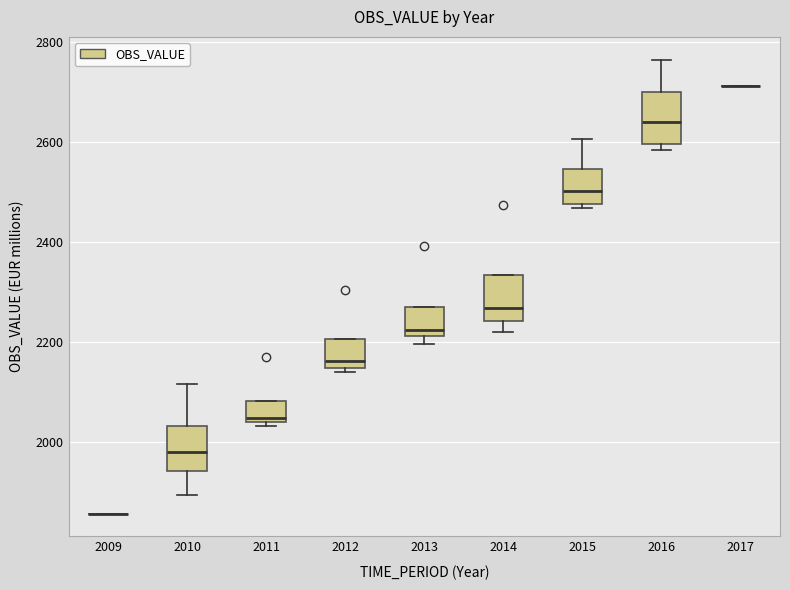

Reading left to right, read every box against the y-axis: the position of its median line, the range the box covers, and the ends of its whiskers. The values are not printed on the chart, so give them approximately, as read against the axis.

2009: box collapsed to a line at 1860, whiskers 1860 to 1860
2010: median 1980, box 1940 to 2040, whiskers 1900 to 2120
2011: median 2040 (just above the box's lower edge), box 2040 to 2080, whiskers 2040 (just below the box's lower edge) to 2080
2012: median 2160, box 2140 to 2200, whiskers 2140 (just below the box's lower edge) to 2200
2013: median 2220 (just above the box's lower edge), box 2220 to 2280, whiskers 2200 to 2280
2014: median 2260, box 2240 to 2340, whiskers 2220 to 2340
2015: median 2500, box 2480 to 2540, whiskers 2460 to 2600
2016: median 2640, box 2600 to 2700, whiskers 2580 to 2760
2017: box collapsed to a line at 2720, whiskers 2720 to 2720